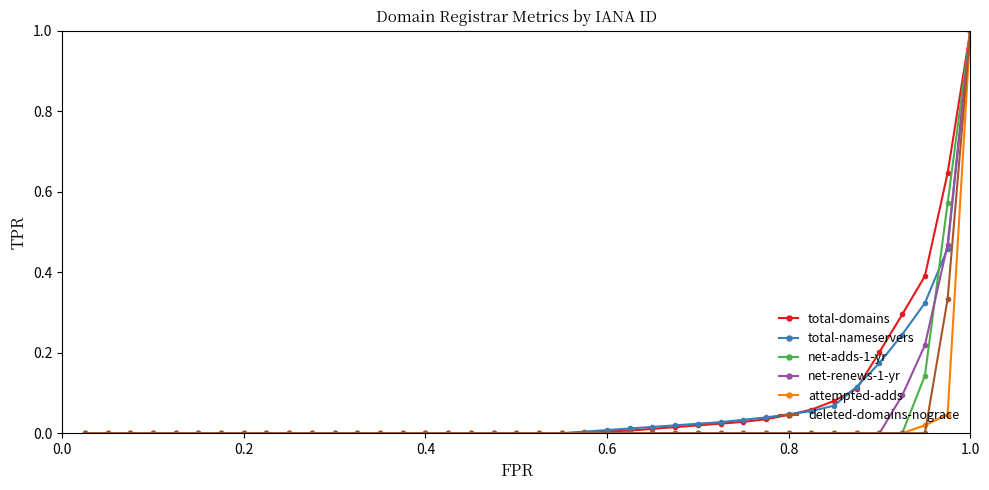

Is this an area chart (filled region under the line)?

No